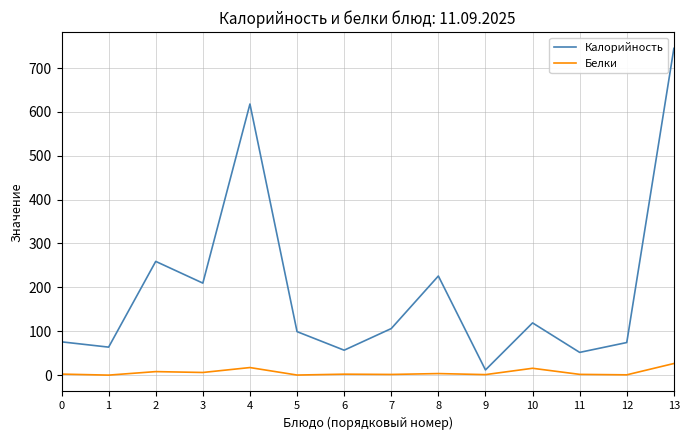

The Белки series shows 2.3 at 0. True or false?

True